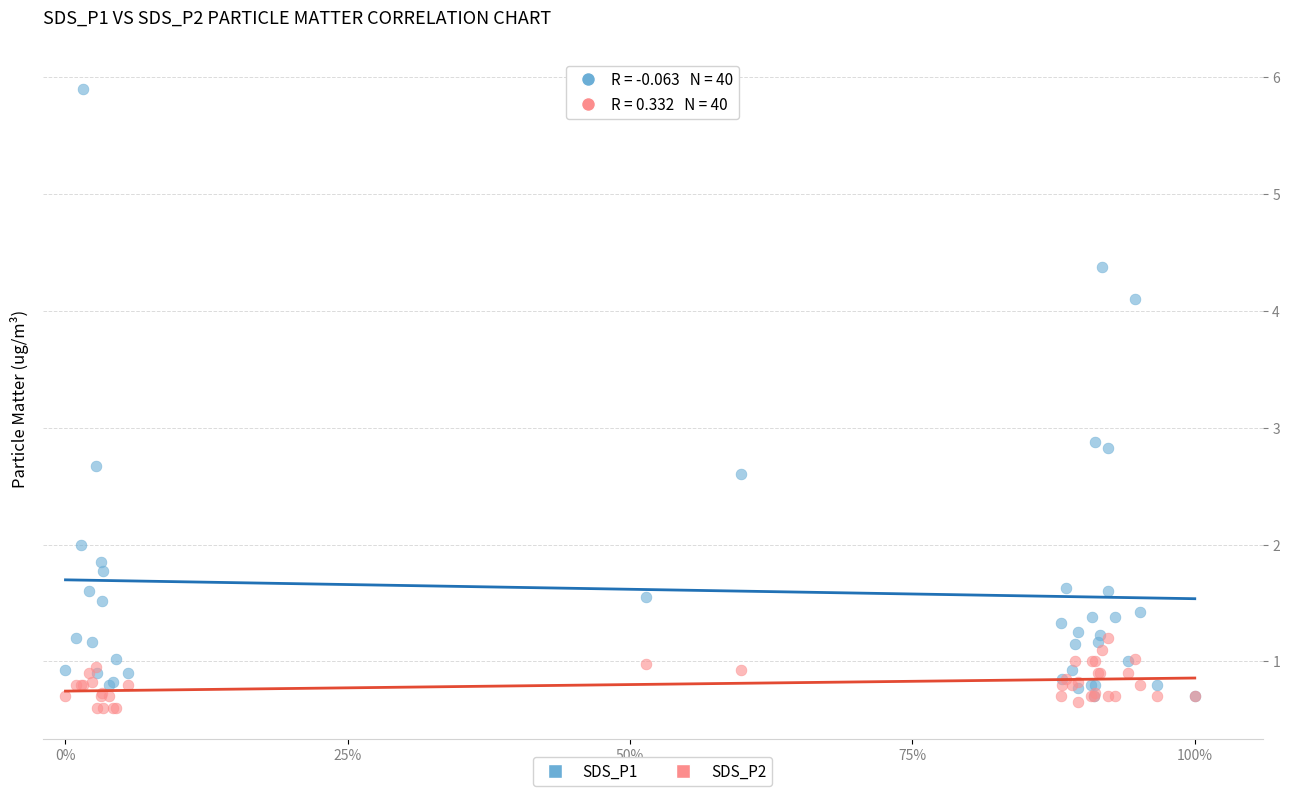

What are all the series names shown in the legend?

SDS_P1, SDS_P2